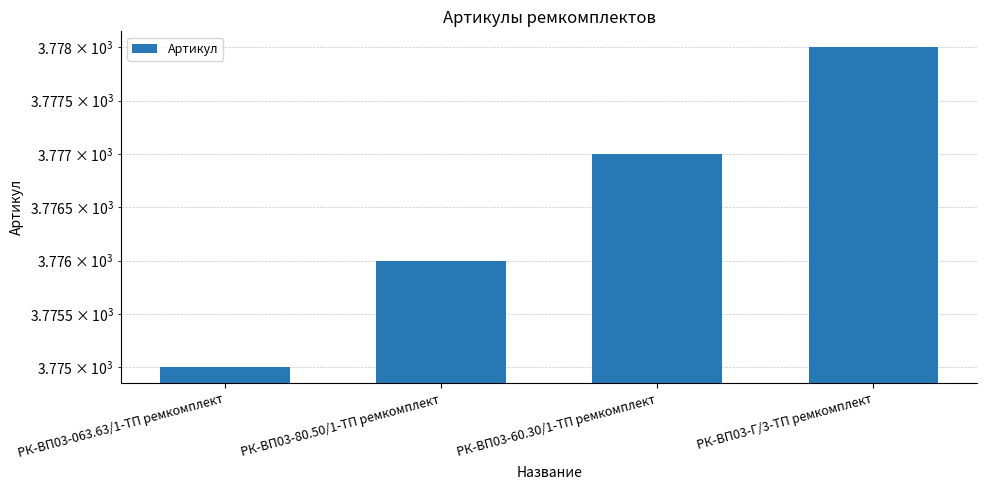

What is the sum of all values?

15106